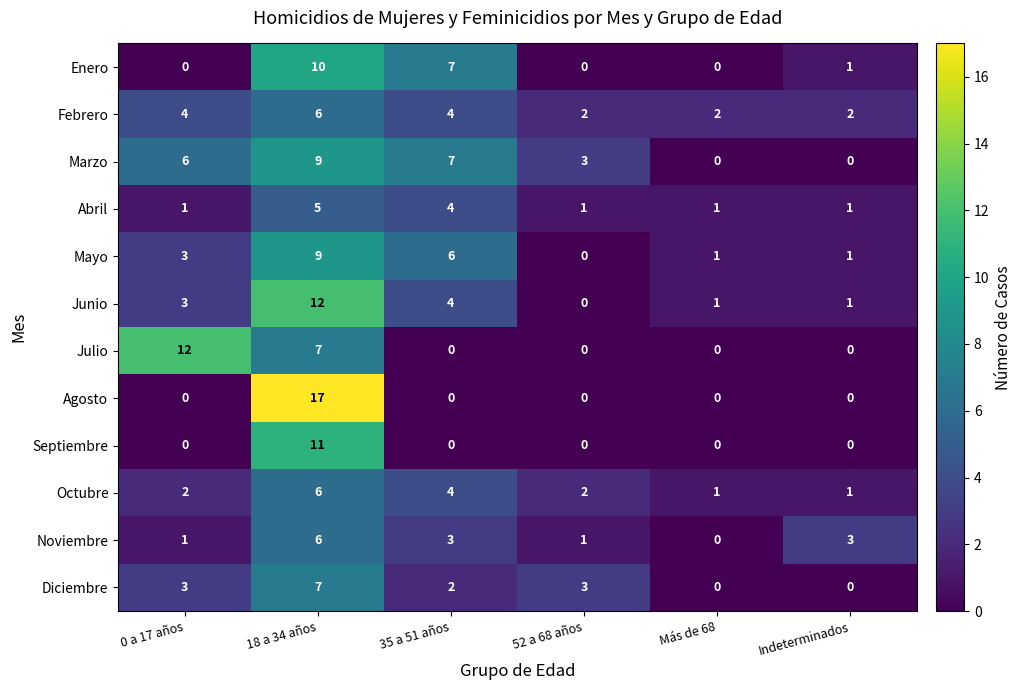

Is it true that Febrero equals 6 at 18 a 34 años?

True